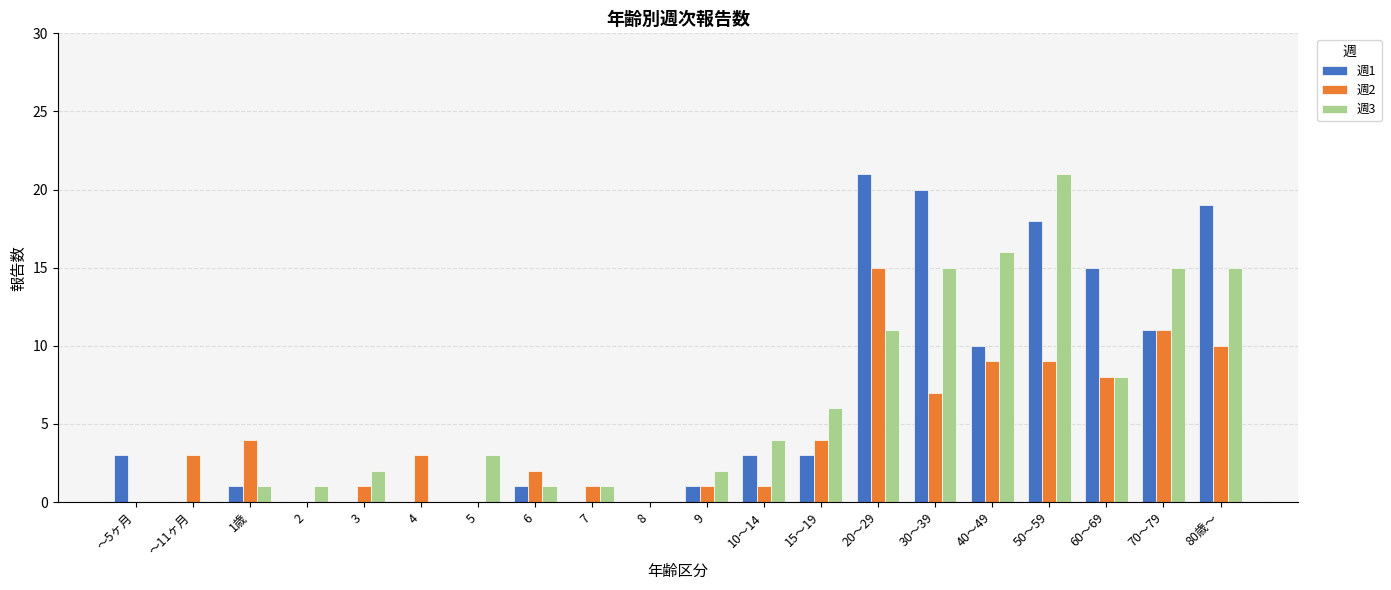

The 週2 series shows 4 at ～11ヶ月. True or false?

False